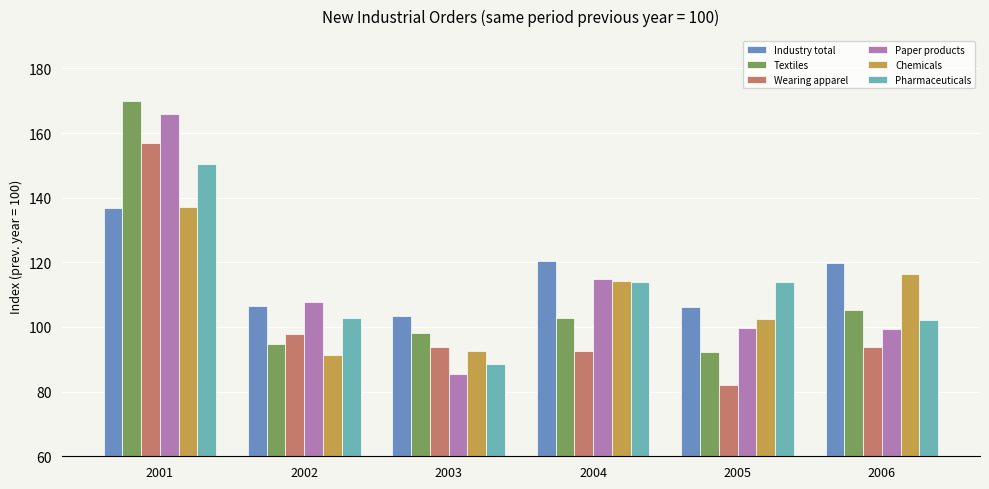

What is the difference between the highest and lowest values at 2005?

32.0